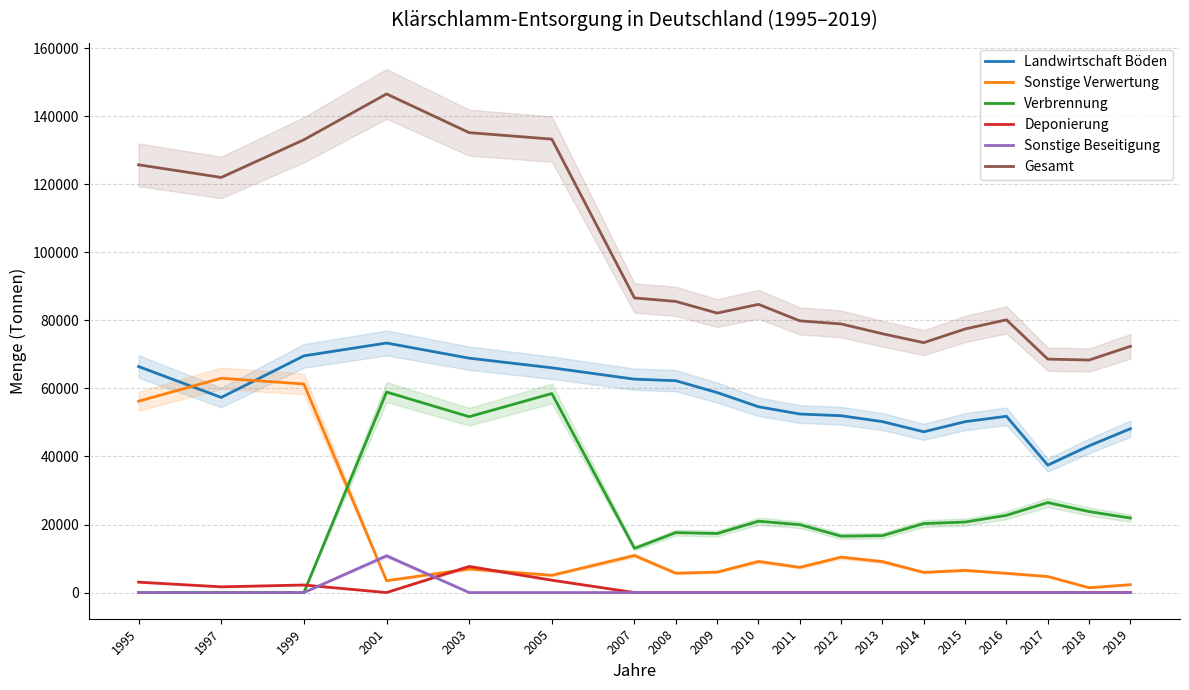

How many values in Verbrennung are above zero?

16